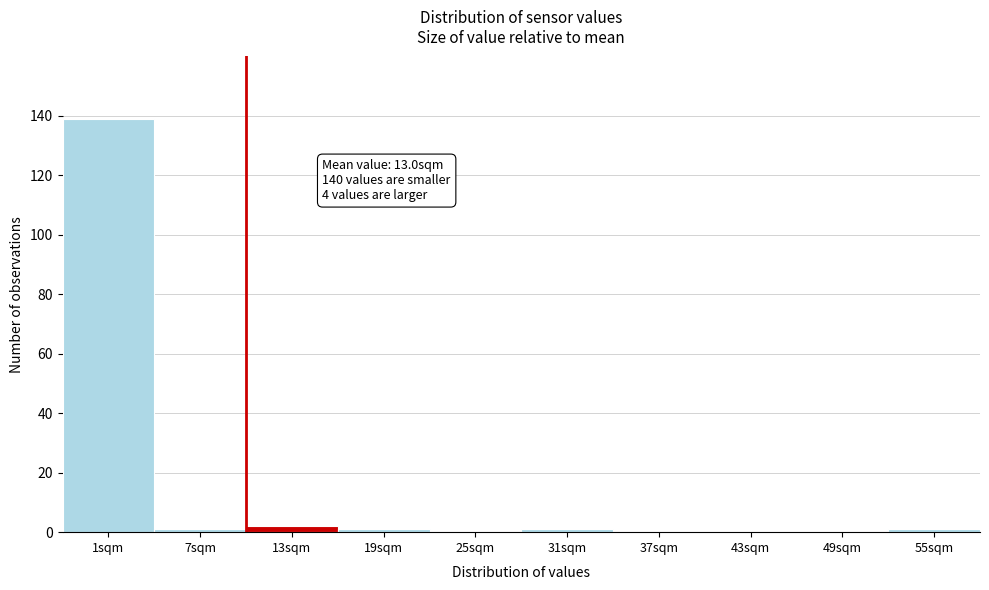

Reading right to left, what are all the values shown in this chart?

55sqm=1	49sqm=0	43sqm=0	37sqm=0	31sqm=1	25sqm=0	19sqm=1	13sqm=2	7sqm=1	1sqm=139